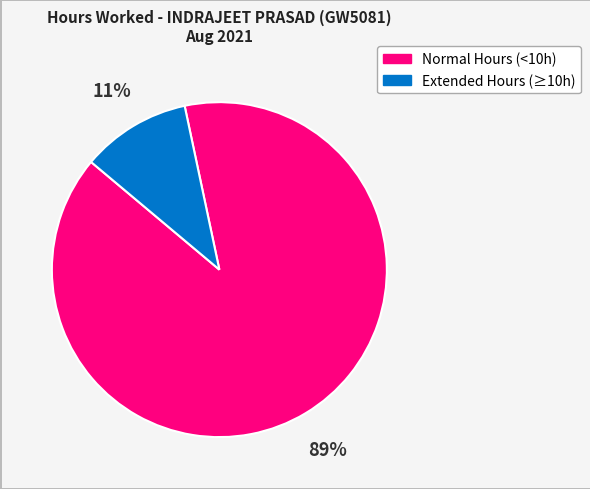

To the nearest percent, what is the average slice percentage?

50%